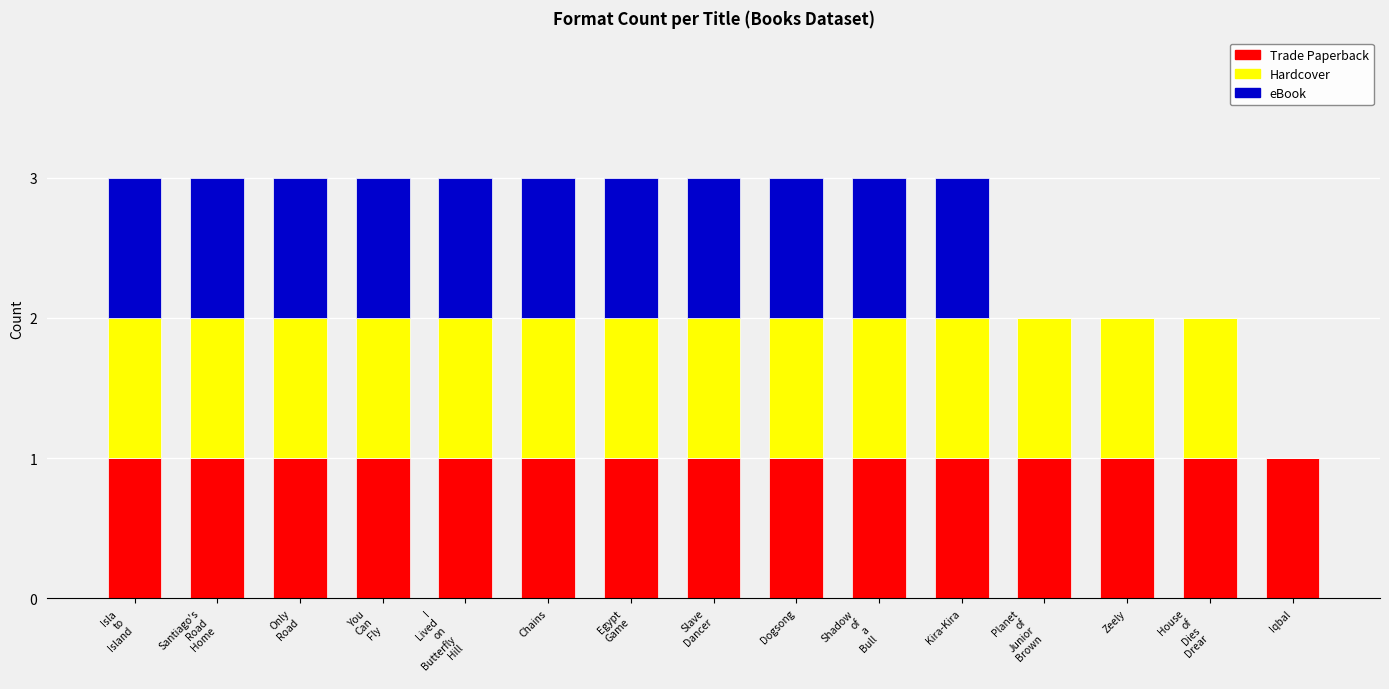

Is it true that Trade Paperback equals 2 at Chains?

False